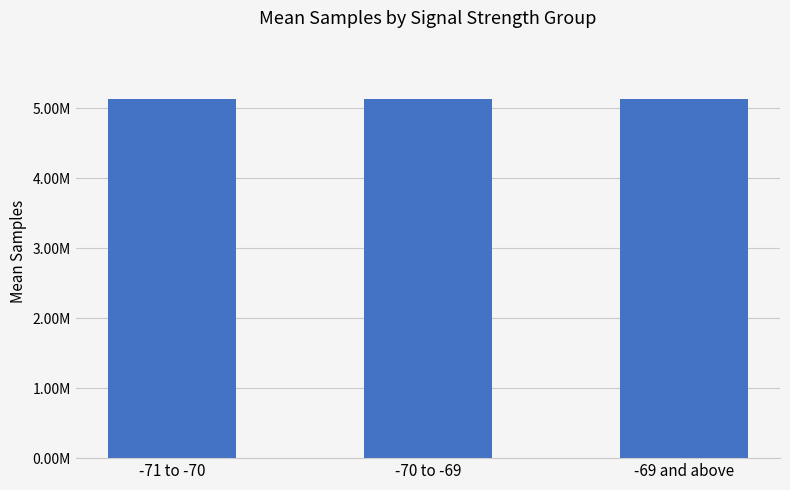

Reading left to right, extract all data points from this chart.

-71 to -70=5123001	-70 to -69=5133632	-69 and above=5131087